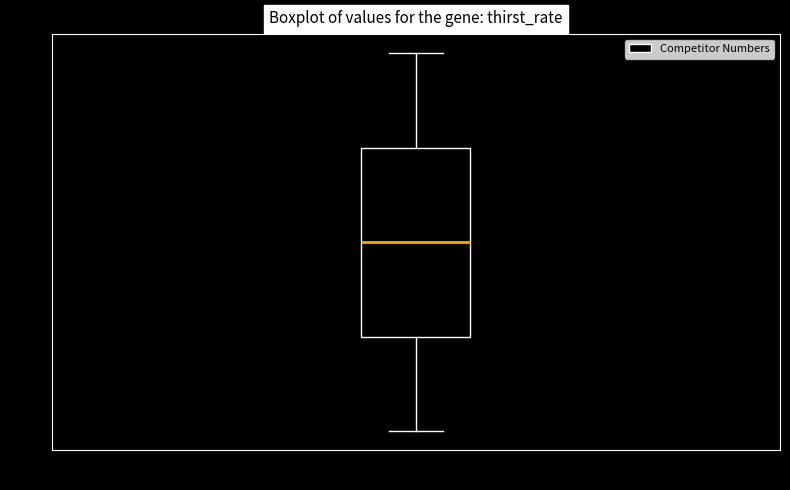

Read this box plot against the y-axis: the position of the median line, the range covered by the box, and the ends of both whiskers. The values are not printed on the chart, so give them approximately, as read against the axis.

median 18.5, box 10.0 to 27.5, whiskers 1.0 to 36.0